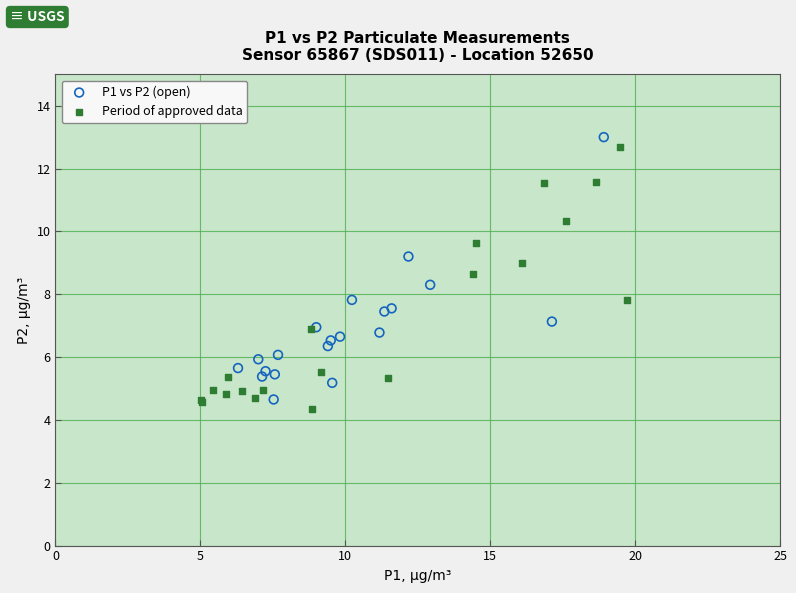

What are all the series names shown in the legend?

P1 vs P2 (open), Period of approved data